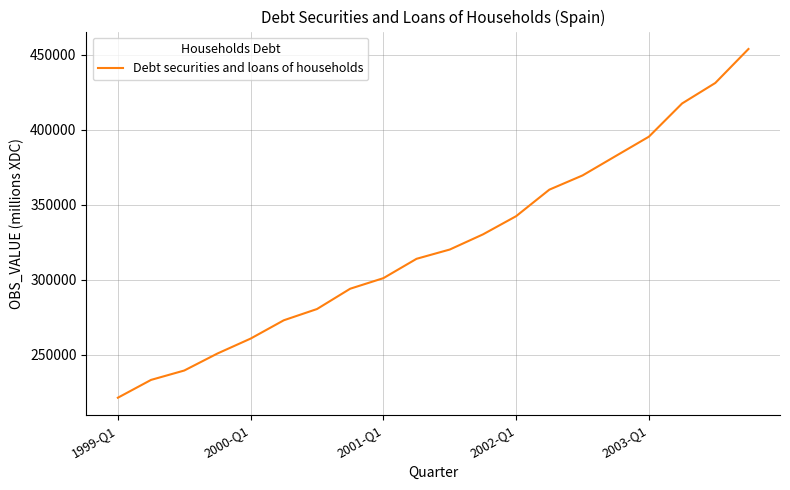

What is the difference between the maximum and minimum values?

232533